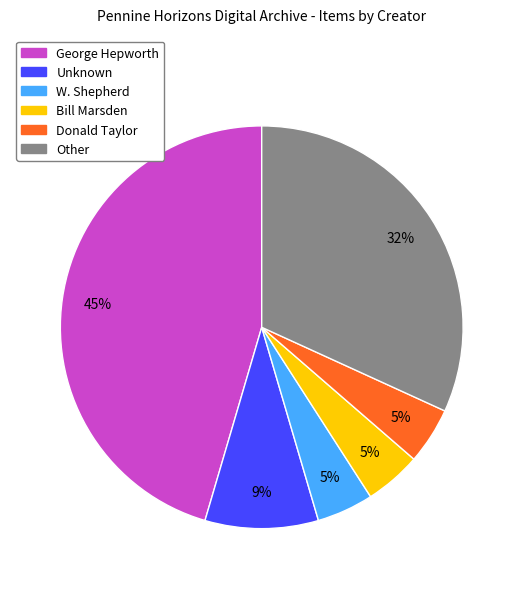

True or false: Bill Marsden accounts for 12% of the total.

False